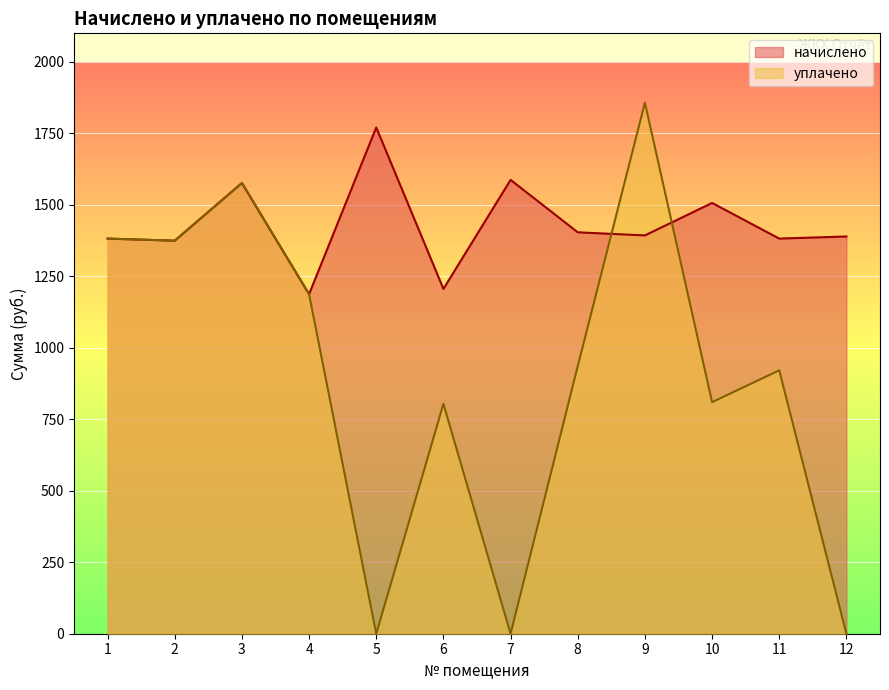

Is the value of уплачено at 9 greater than the value of начислено at 2?

Yes